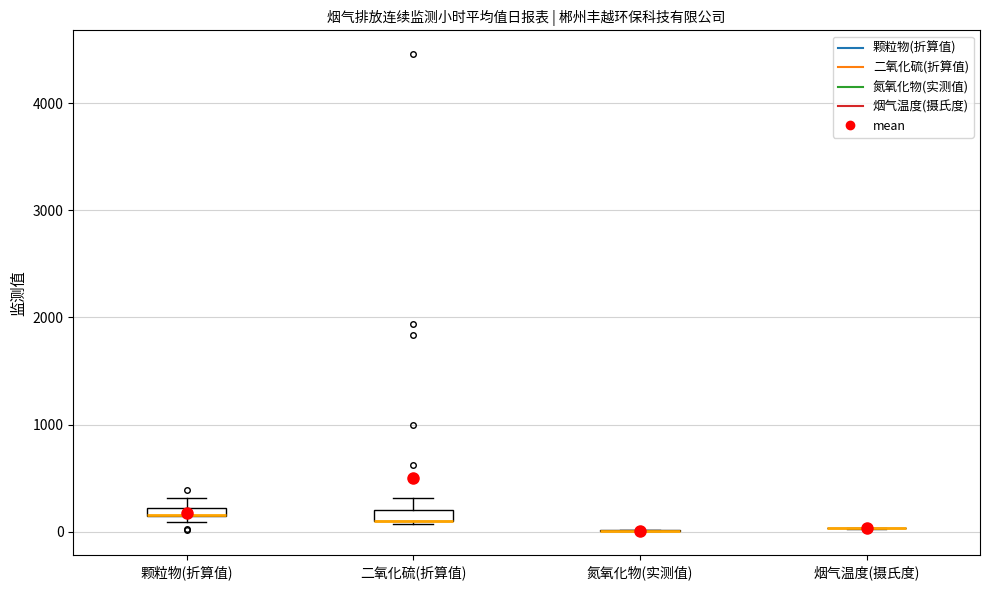

Where is the upper edge of the box for 颗粒物(折算值) on the y-axis? The values are not printed on the chart, so give them approximately, as read against the axis.

200